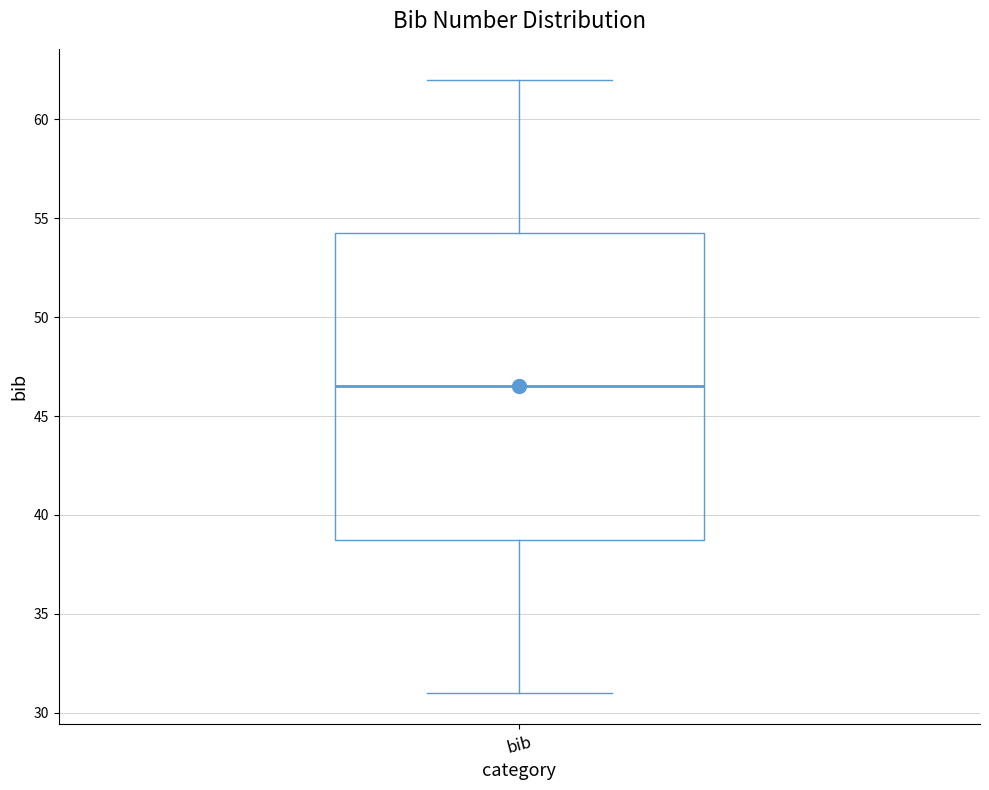

Read this box plot against the y-axis: the position of the median line, the range covered by the box, and the ends of both whiskers. The values are not printed on the chart, so give them approximately, as read against the axis.

median 46.5, box 39.0 to 54.5, whiskers 31.0 to 62.0